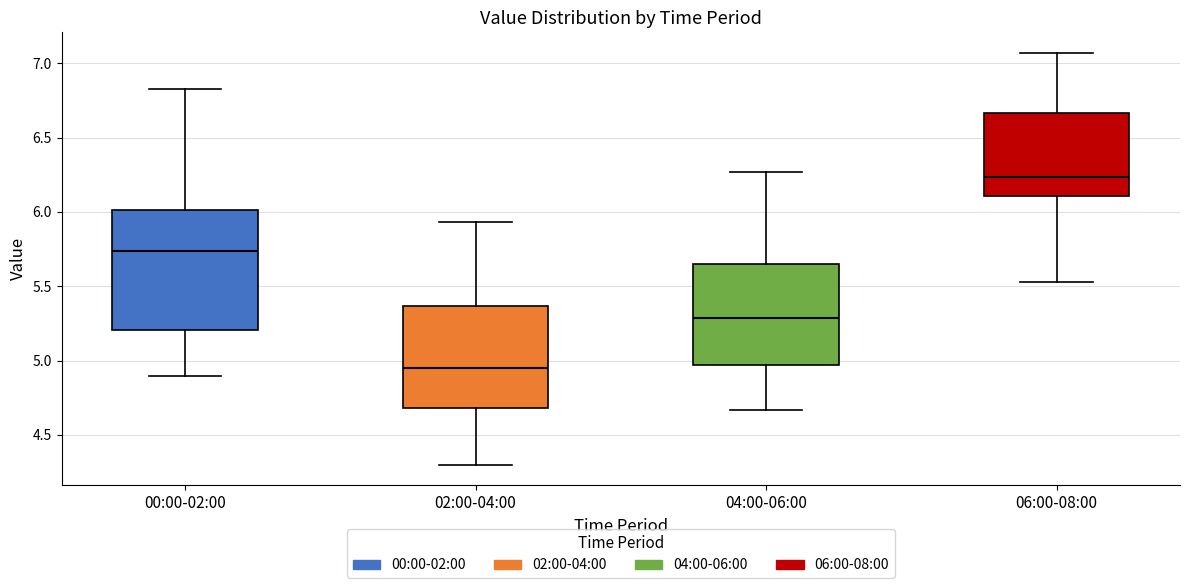

Which box has the highest median line?

06:00-08:00